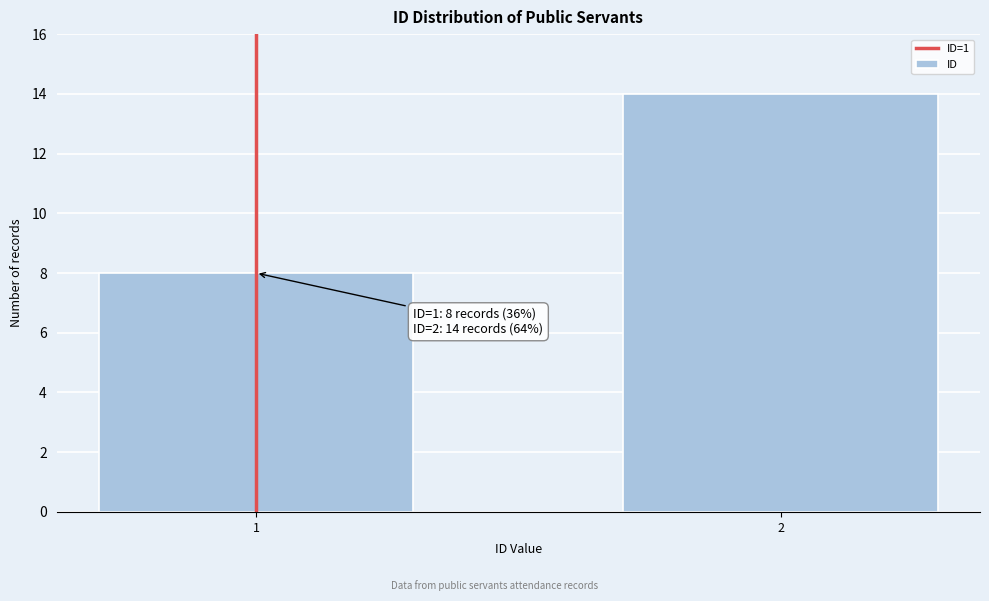

Reading left to right, what are all the values shown in this chart?

8	14